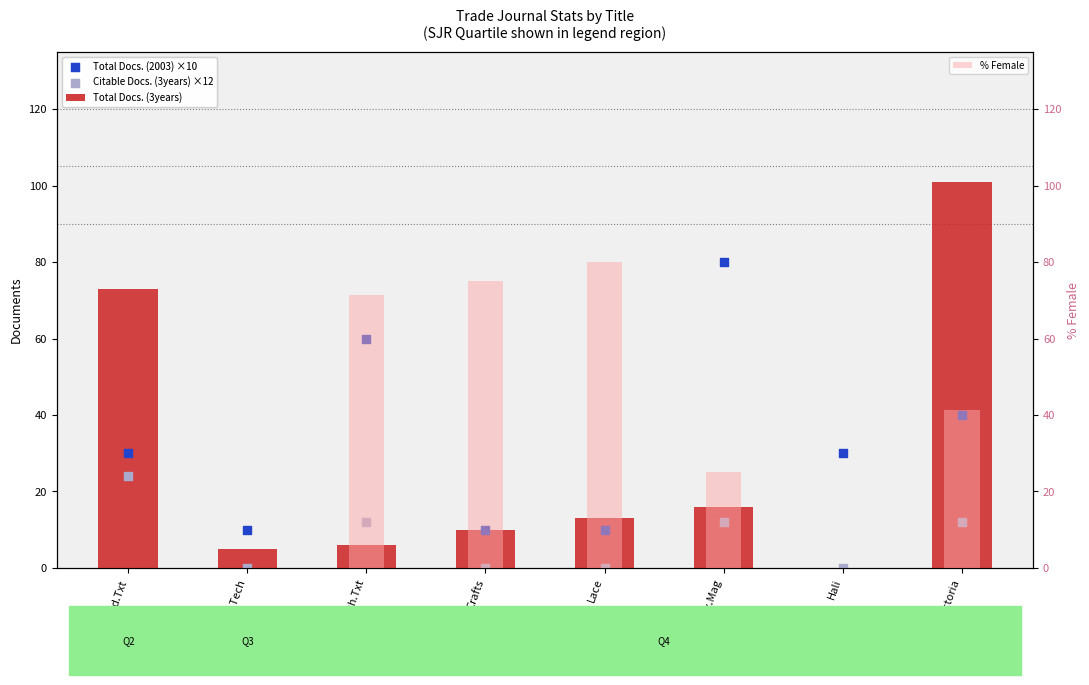

Which series contains the highest Y value?

Total Docs. (3years)